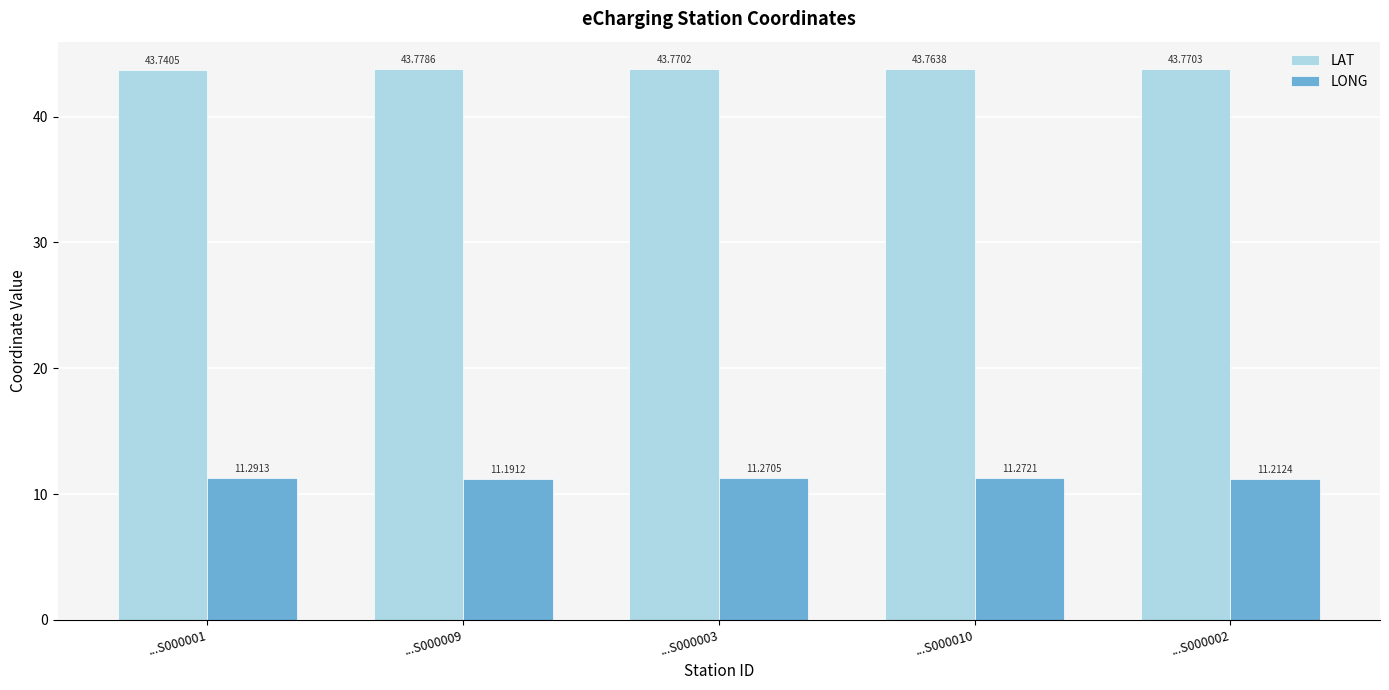

Is the value of LONG at ...S000002 greater than the value of LAT at ...S000009?

No